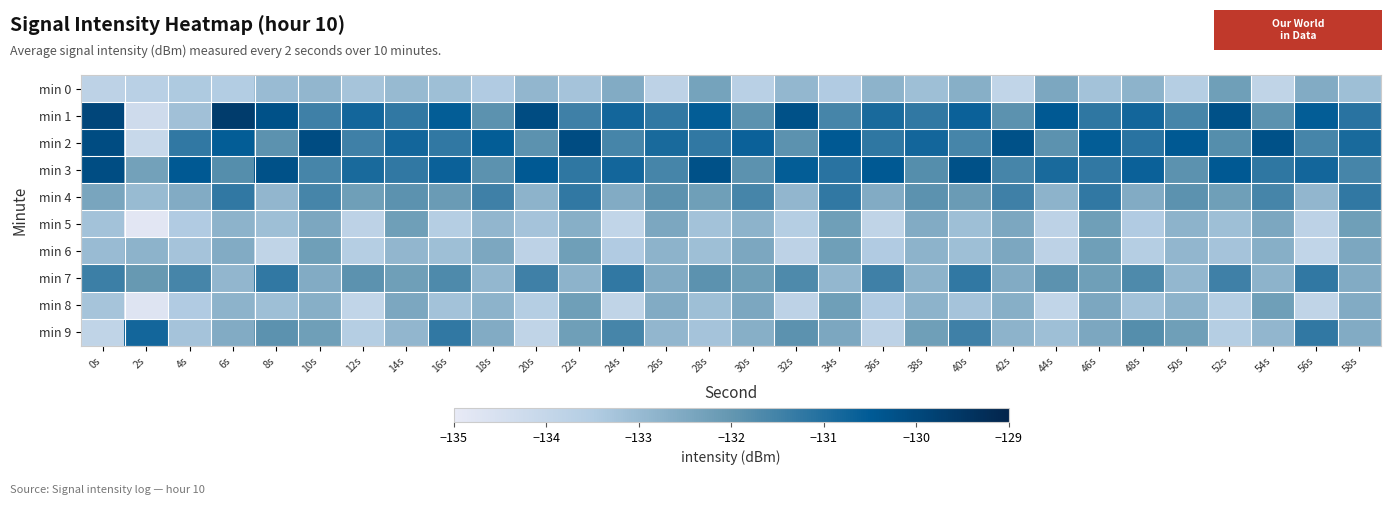

Reading right to left, list all the values displayed in this chart.

min 0: 58s=-133.1	56s=-132.6	54s=-133.9	52s=-132.2	50s=-133.6	48s=-132.8	46s=-133.2	44s=-132.5	42s=-133.9	40s=-132.7	38s=-133.1	36s=-132.8	34s=-133.5	32s=-132.9	30s=-133.7	28s=-132.3	26s=-133.8	24s=-132.6	22s=-133.2	20s=-132.9	18s=-133.5	16s=-133.1	14s=-133.0	12s=-133.2	10s=-132.9	8s=-133.0	6s=-133.5	4s=-133.4	2s=-133.7	0s=-133.8
min 1: 58s=-131.1	56s=-130.6	54s=-131.9	52s=-130.2	50s=-131.6	48s=-130.8	46s=-131.2	44s=-130.5	42s=-131.9	40s=-130.7	38s=-131.2	36s=-130.9	34s=-131.6	32s=-130.2	30s=-131.9	28s=-130.6	26s=-131.2	24s=-130.8	22s=-131.5	20s=-130.1	18s=-131.9	16s=-130.6	14s=-131.2	12s=-130.8	10s=-131.5	8s=-130.2	6s=-129.7	4s=-133.2	2s=-134.3	0s=-129.9
min 2: 58s=-130.9	56s=-131.6	54s=-130.2	52s=-131.8	50s=-130.5	48s=-131.1	46s=-130.6	44s=-131.9	42s=-130.2	40s=-131.6	38s=-130.8	36s=-131.2	34s=-130.5	32s=-131.9	30s=-130.7	28s=-131.2	26s=-130.9	24s=-131.6	22s=-130.1	20s=-131.9	18s=-130.6	16s=-131.2	14s=-130.8	12s=-131.5	10s=-130.1	8s=-131.9	6s=-130.6	4s=-131.2	2s=-134.1	0s=-130.1
min 3: 58s=-131.6	56s=-130.8	54s=-131.2	52s=-130.5	50s=-131.9	48s=-130.7	46s=-131.2	44s=-130.9	42s=-131.6	40s=-130.2	38s=-131.8	36s=-130.5	34s=-131.1	32s=-130.6	30s=-131.9	28s=-130.2	26s=-131.6	24s=-130.8	22s=-131.2	20s=-130.5	18s=-131.9	16s=-130.7	14s=-131.2	12s=-130.9	10s=-131.6	8s=-130.2	6s=-131.8	4s=-130.5	2s=-132.3	0s=-130.1
min 4: 58s=-131.2	56s=-132.9	54s=-131.6	52s=-132.2	50s=-131.9	48s=-132.6	46s=-131.2	44s=-132.8	42s=-131.5	40s=-132.1	38s=-131.9	36s=-132.6	34s=-131.2	32s=-132.9	30s=-131.6	28s=-132.2	26s=-131.9	24s=-132.6	22s=-131.2	20s=-132.8	18s=-131.5	16s=-132.1	14s=-131.9	12s=-132.2	10s=-131.6	8s=-132.9	6s=-131.2	4s=-132.6	2s=-133.0	0s=-132.4
min 5: 58s=-132.2	56s=-133.8	54s=-132.5	52s=-133.1	50s=-132.8	48s=-133.5	46s=-132.2	44s=-133.8	42s=-132.5	40s=-133.1	38s=-132.6	36s=-133.9	34s=-132.2	32s=-133.6	30s=-132.8	28s=-133.2	26s=-132.5	24s=-133.9	22s=-132.7	20s=-133.2	18s=-132.9	16s=-133.6	14s=-132.2	12s=-133.8	10s=-132.5	8s=-133.1	6s=-132.8	4s=-133.5	2s=-134.8	0s=-133.2
min 6: 58s=-132.5	56s=-133.9	54s=-132.7	52s=-133.2	50s=-132.9	48s=-133.6	46s=-132.2	44s=-133.8	42s=-132.5	40s=-133.1	38s=-132.8	36s=-133.5	34s=-132.2	32s=-133.8	30s=-132.5	28s=-133.1	26s=-132.8	24s=-133.5	22s=-132.2	20s=-133.8	18s=-132.5	16s=-133.1	14s=-132.9	12s=-133.6	10s=-132.2	8s=-133.9	6s=-132.6	4s=-133.2	2s=-132.8	0s=-133.0
min 7: 58s=-132.6	56s=-131.2	54s=-132.8	52s=-131.5	50s=-132.9	48s=-131.7	46s=-132.2	44s=-131.9	42s=-132.6	40s=-131.2	38s=-132.8	36s=-131.5	34s=-132.9	32s=-131.7	30s=-132.2	28s=-131.9	26s=-132.6	24s=-131.2	22s=-132.8	20s=-131.5	18s=-132.9	16s=-131.7	14s=-132.2	12s=-131.9	10s=-132.6	8s=-131.2	6s=-132.9	4s=-131.6	2s=-132.1	0s=-131.4
min 8: 58s=-132.6	56s=-133.9	54s=-132.2	52s=-133.6	50s=-132.8	48s=-133.2	46s=-132.5	44s=-133.9	42s=-132.7	40s=-133.2	38s=-132.8	36s=-133.5	34s=-132.2	32s=-133.8	30s=-132.5	28s=-133.1	26s=-132.6	24s=-133.9	22s=-132.2	20s=-133.6	18s=-132.8	16s=-133.2	14s=-132.5	12s=-133.9	10s=-132.7	8s=-133.1	6s=-132.8	4s=-133.5	2s=-134.7	0s=-133.3
min 9: 58s=-132.6	56s=-131.2	54s=-132.9	52s=-133.6	50s=-132.2	48s=-131.8	46s=-132.5	44s=-133.1	42s=-132.8	40s=-131.5	38s=-132.2	36s=-133.8	34s=-132.5	32s=-131.9	30s=-132.7	28s=-133.2	26s=-132.9	24s=-131.6	22s=-132.2	20s=-133.9	18s=-132.6	16s=-131.2	14s=-132.9	12s=-133.6	10s=-132.2	8s=-131.9	6s=-132.6	4s=-133.2	2s=-130.8	0s=-133.9